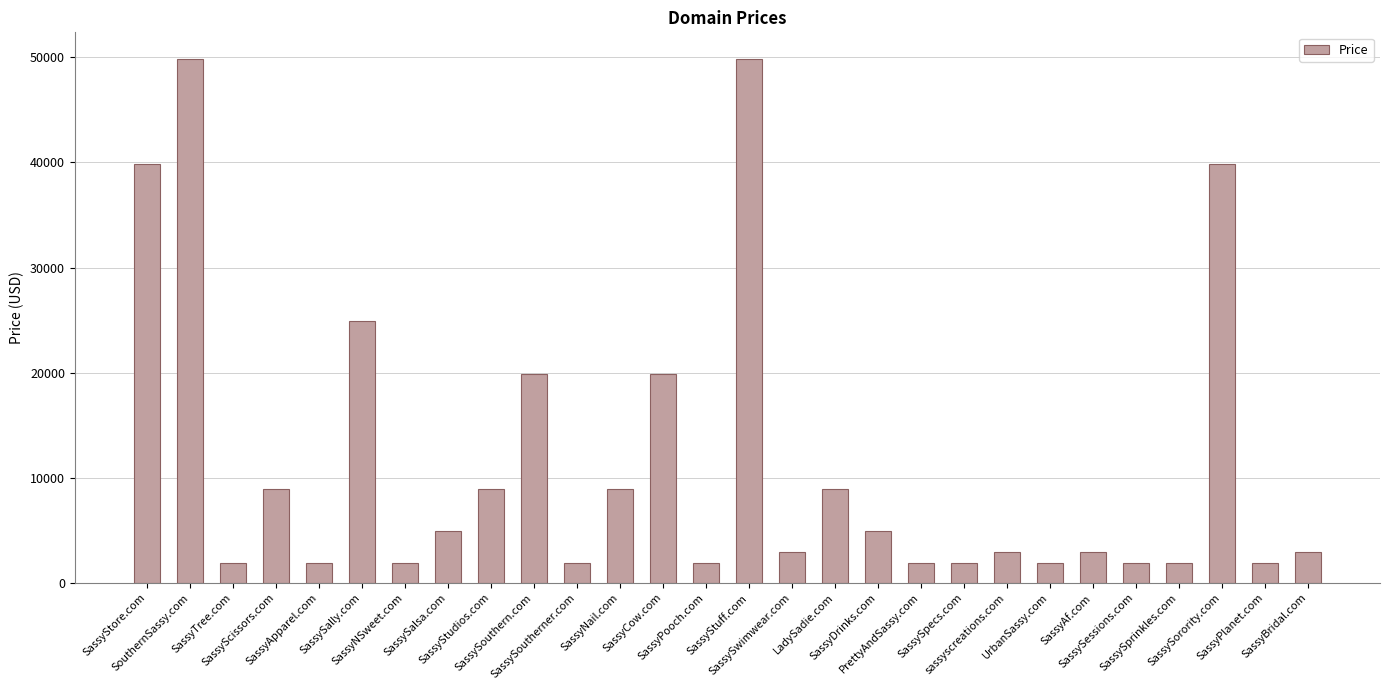

What is the value of the 3rd bar from the left?

1888